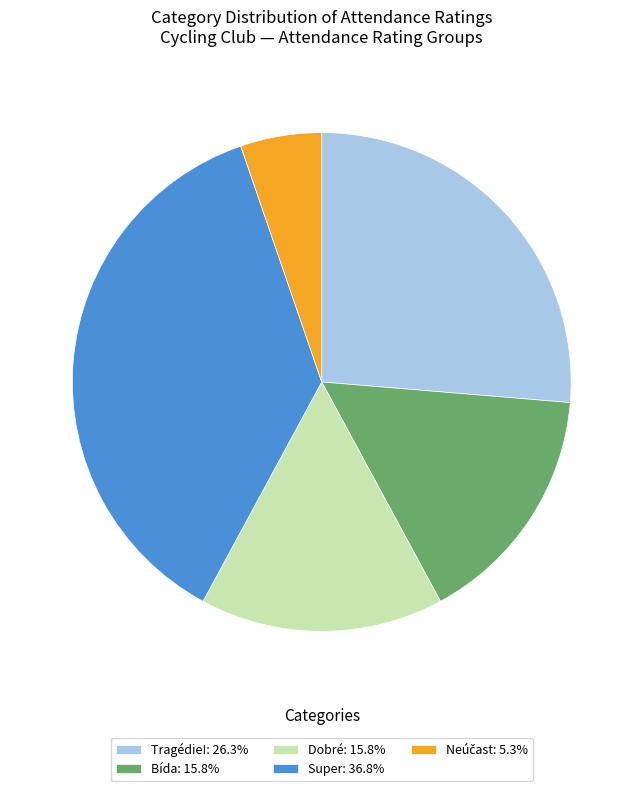

Is there any slice that represents more than half of the pie?

No